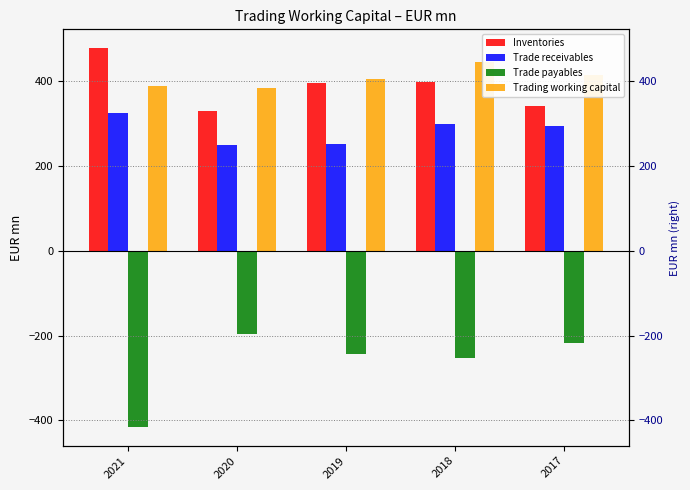

At which label does Trade payables first exceed -243?

2020